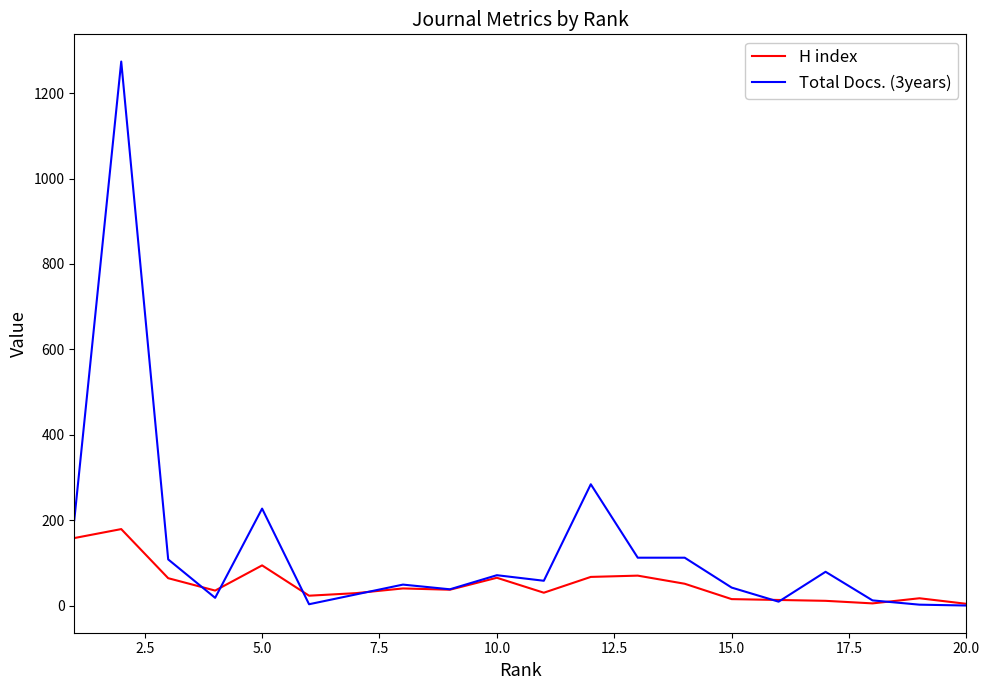

Which series has the largest range (max minus min)?

Total Docs. (3years)